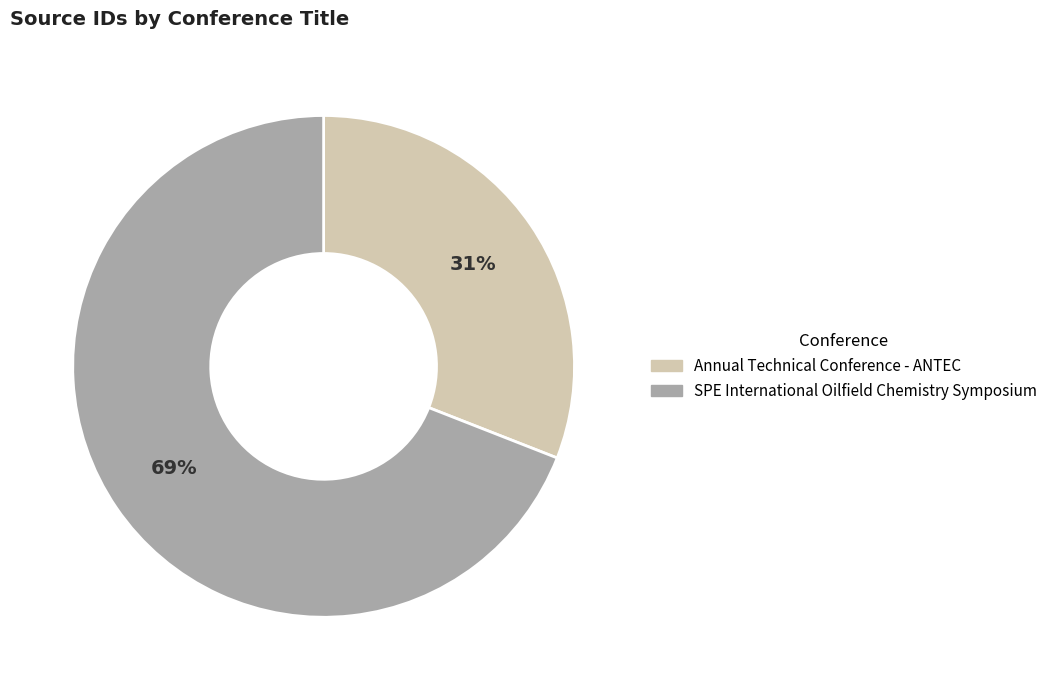

How many slices are in this pie chart?

2